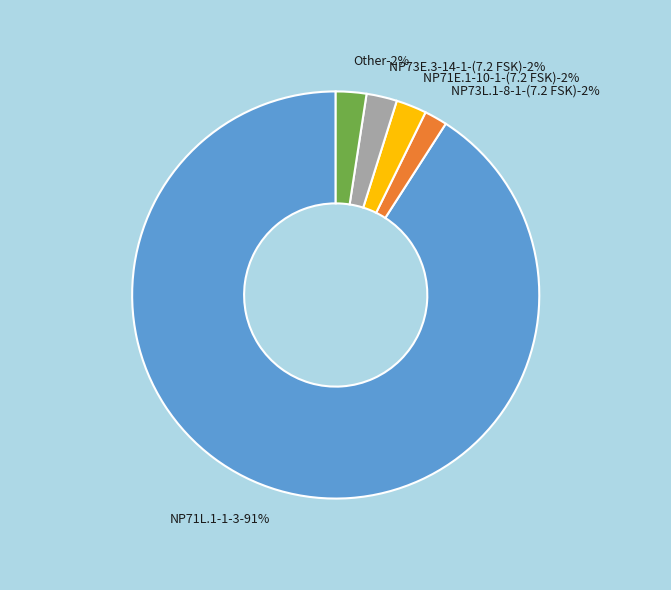

What portion of the pie excludes NP71E.1-10-1-(7.2 FSK)?

97.6%